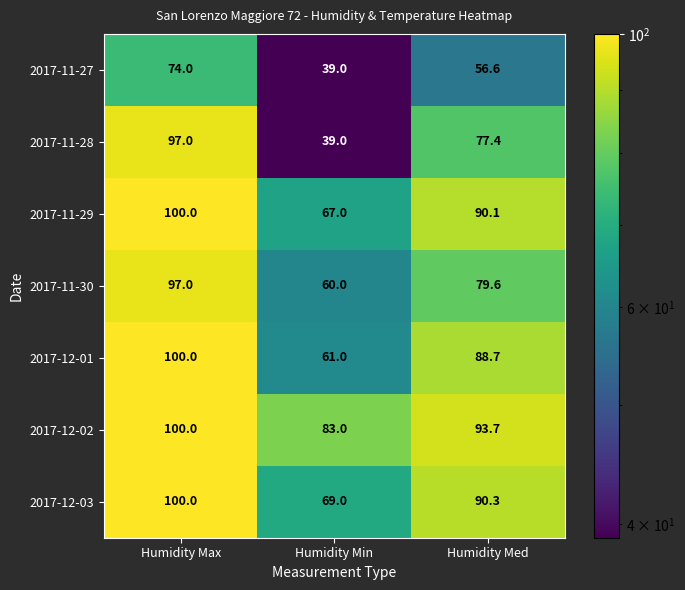

Which series changed the most between Humidity Max and Humidity Min?

2017-11-28